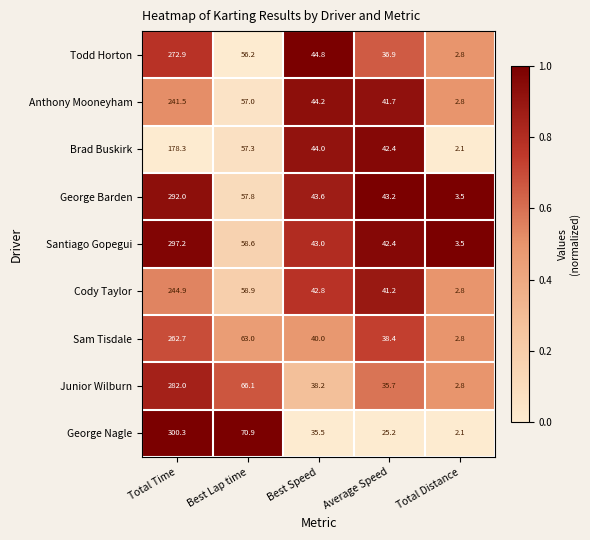

How many values in the Cody Taylor series exceed 42?

3